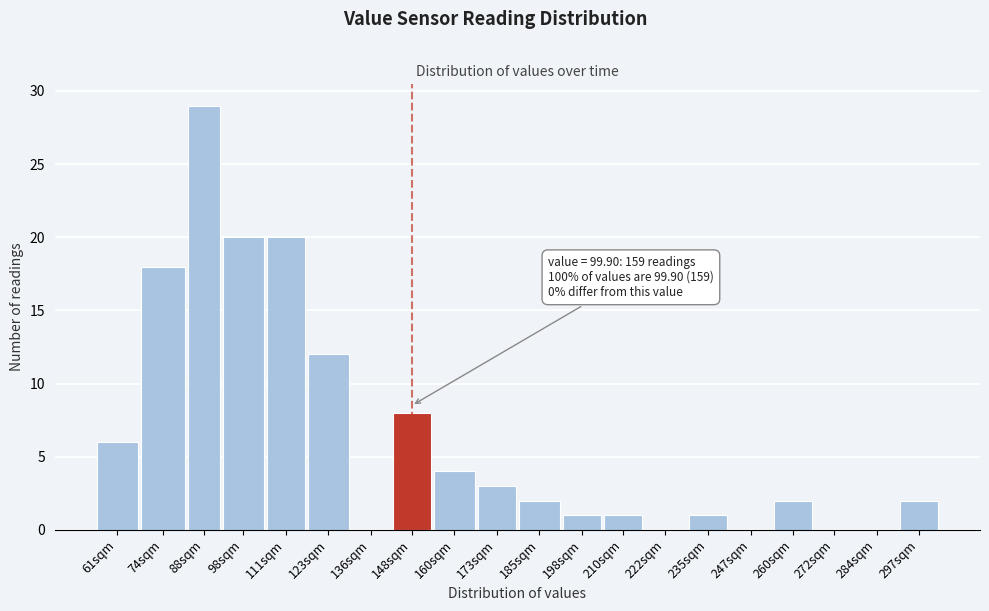

Reading left to right, list all the values displayed in this chart.

61sqm=6	74sqm=18	88sqm=29	98sqm=20	111sqm=20	123sqm=12	136sqm=0	148sqm=8	160sqm=4	173sqm=3	185sqm=2	198sqm=1	210sqm=1	222sqm=0	235sqm=1	247sqm=0	260sqm=2	272sqm=0	284sqm=0	297sqm=2